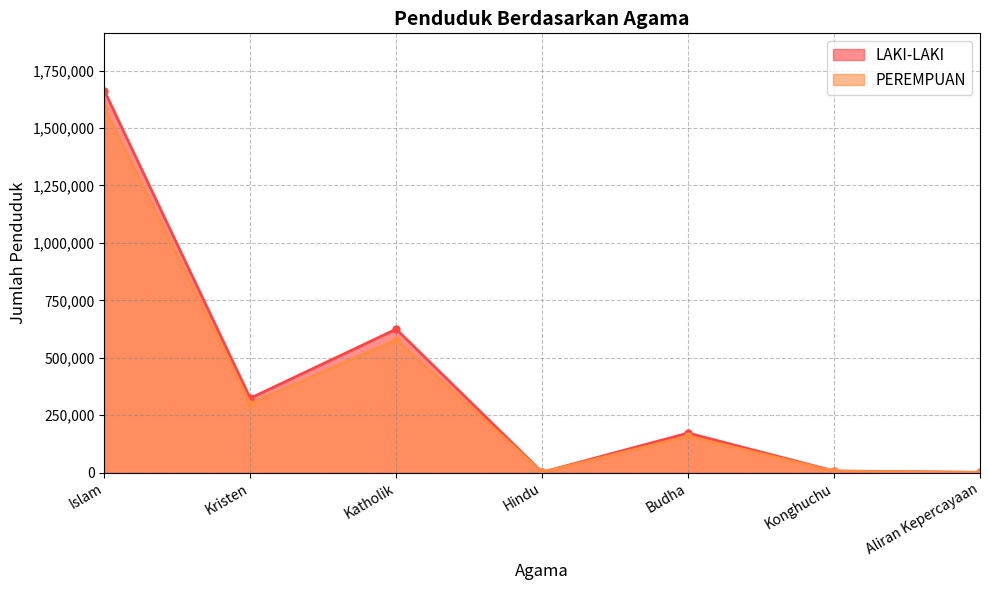

Reading left to right, what are all the values shown in this chart?

LAKI-LAKI: Islam=1662707	Kristen=323682	Katholik=624471	Hindu=1600	Budha=172176	Konghuchu=6981	Aliran Kepercayaan=1011
PEREMPUAN: Islam=1588774	Kristen=300157	Katholik=578666	Hindu=1398	Budha=158462	Konghuchu=6112	Aliran Kepercayaan=878